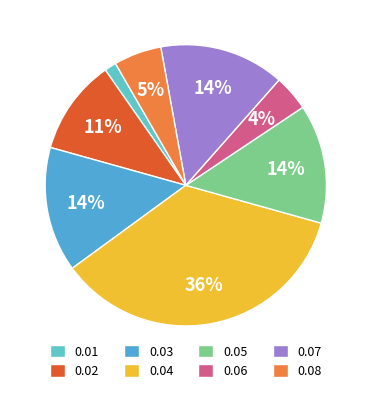

How many segments does this pie chart have?

8